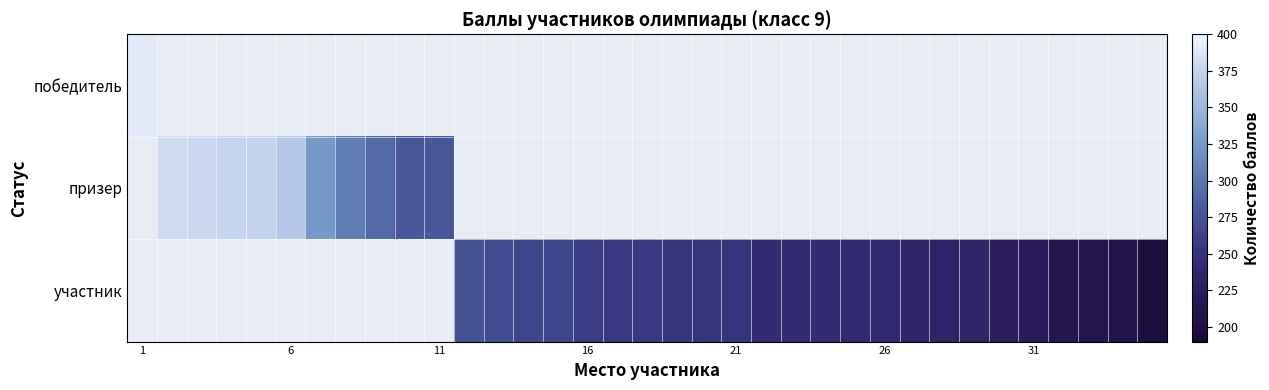

How many values in the участник series exceed 256?

5